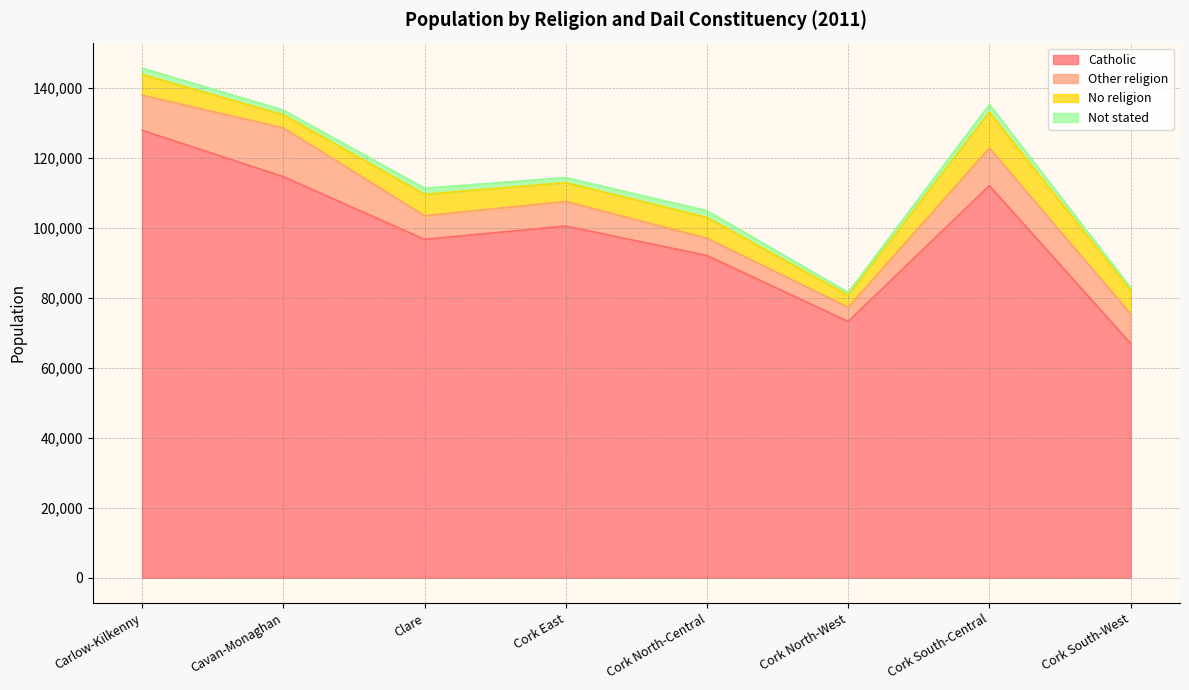

How many interior local valleys does the Other religion series have?

2